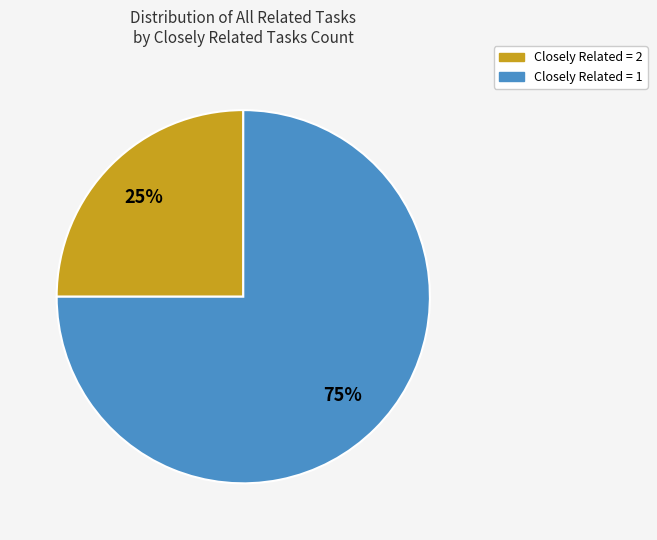

Count the number of slices in the pie.

2